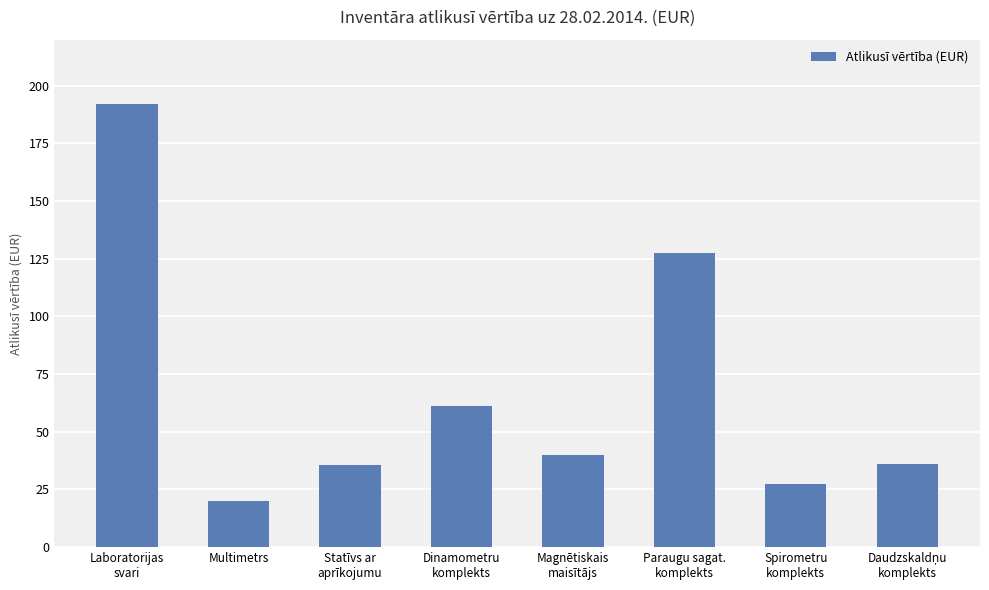

What is the ratio of the value at Spirometru
komplekts to the value at Magnētiskais
maisītājs?

0.7